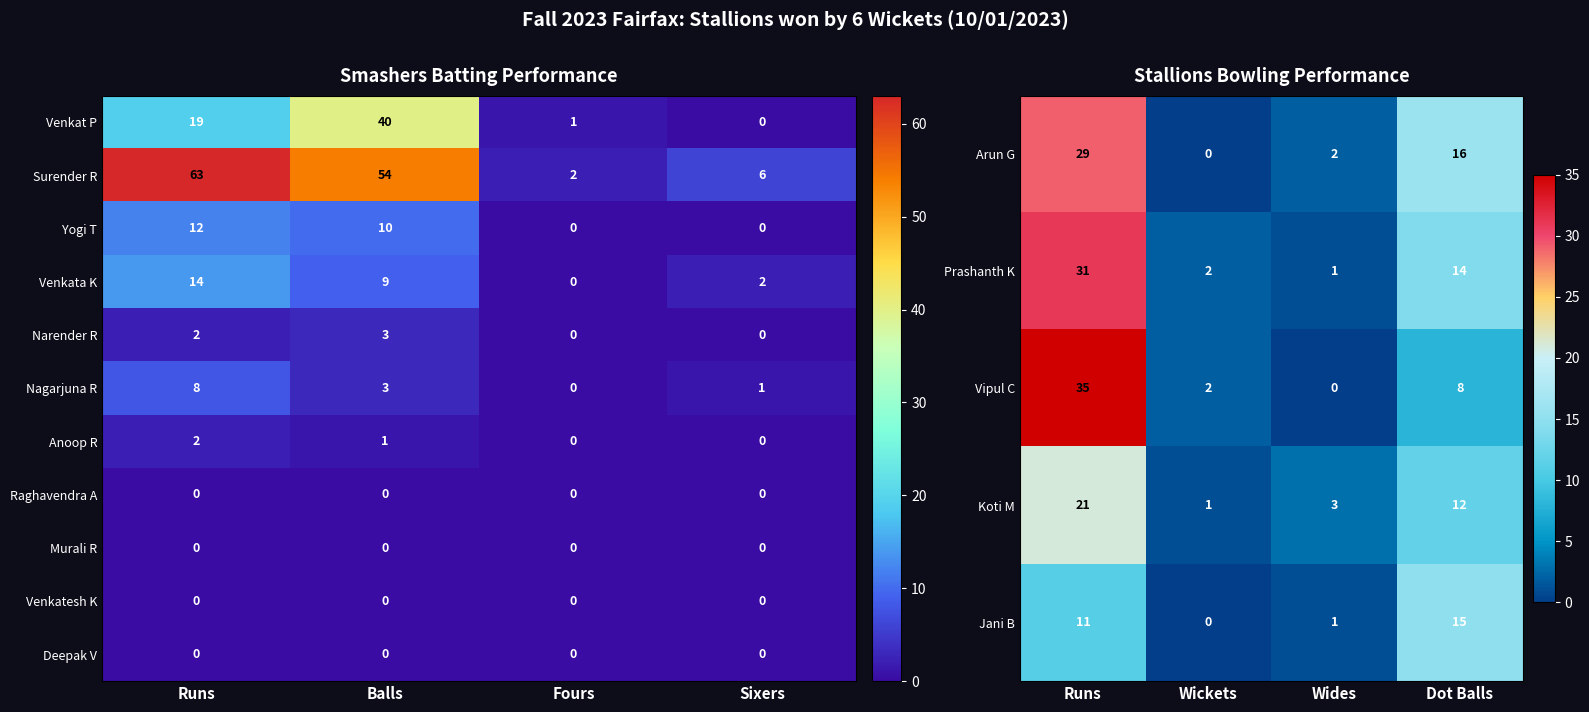

What is the difference between the second highest and minimum values in the Yogi T series?

10